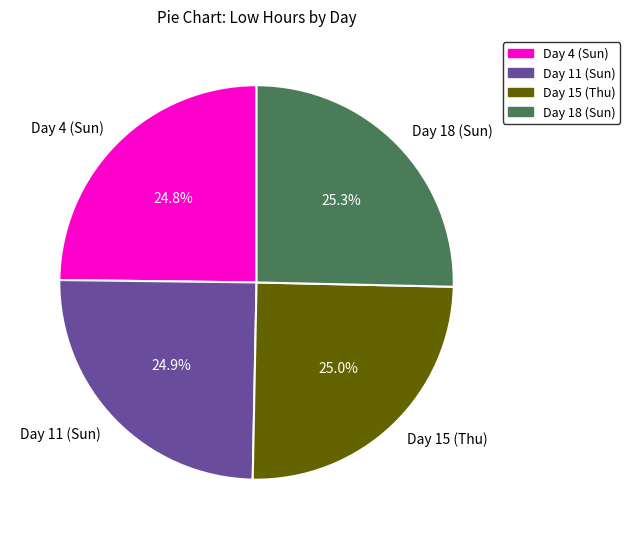

How many segments does this pie chart have?

4